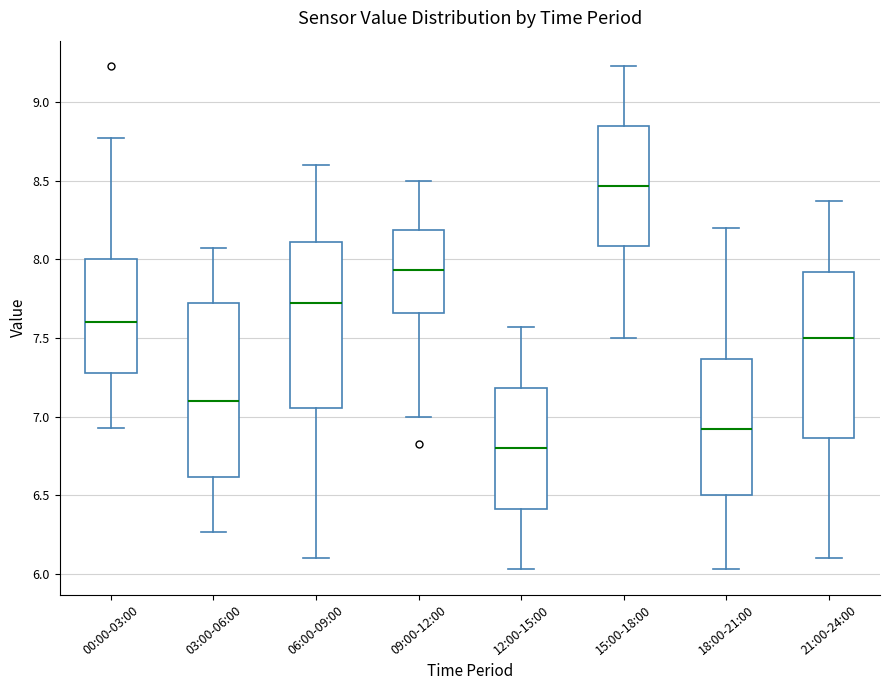

Reading left to right, read every box against the y-axis: the position of its median line, the range the box covers, and the ends of its whiskers. The values are not printed on the chart, so give them approximately, as read against the axis.

00:00-03:00: median 7.60, box 7.30 to 8.00, whiskers 6.95 to 8.75
03:00-06:00: median 7.10, box 6.60 to 7.75, whiskers 6.25 to 8.05
06:00-09:00: median 7.70, box 7.05 to 8.10, whiskers 6.10 to 8.60
09:00-12:00: median 7.95, box 7.65 to 8.20, whiskers 7.00 to 8.50
12:00-15:00: median 6.80, box 6.40 to 7.20, whiskers 6.05 to 7.55
15:00-18:00: median 8.45, box 8.10 to 8.85, whiskers 7.50 to 9.25
18:00-21:00: median 6.90, box 6.50 to 7.35, whiskers 6.05 to 8.20
21:00-24:00: median 7.50, box 6.85 to 7.90, whiskers 6.10 to 8.35